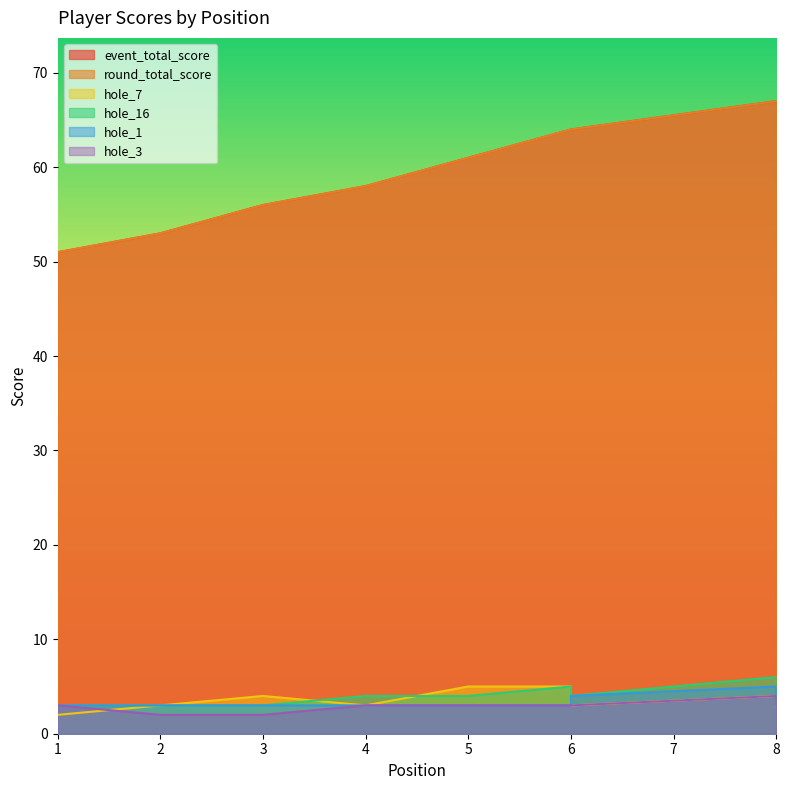

How many interior local peaks does the hole_7 series have?

2